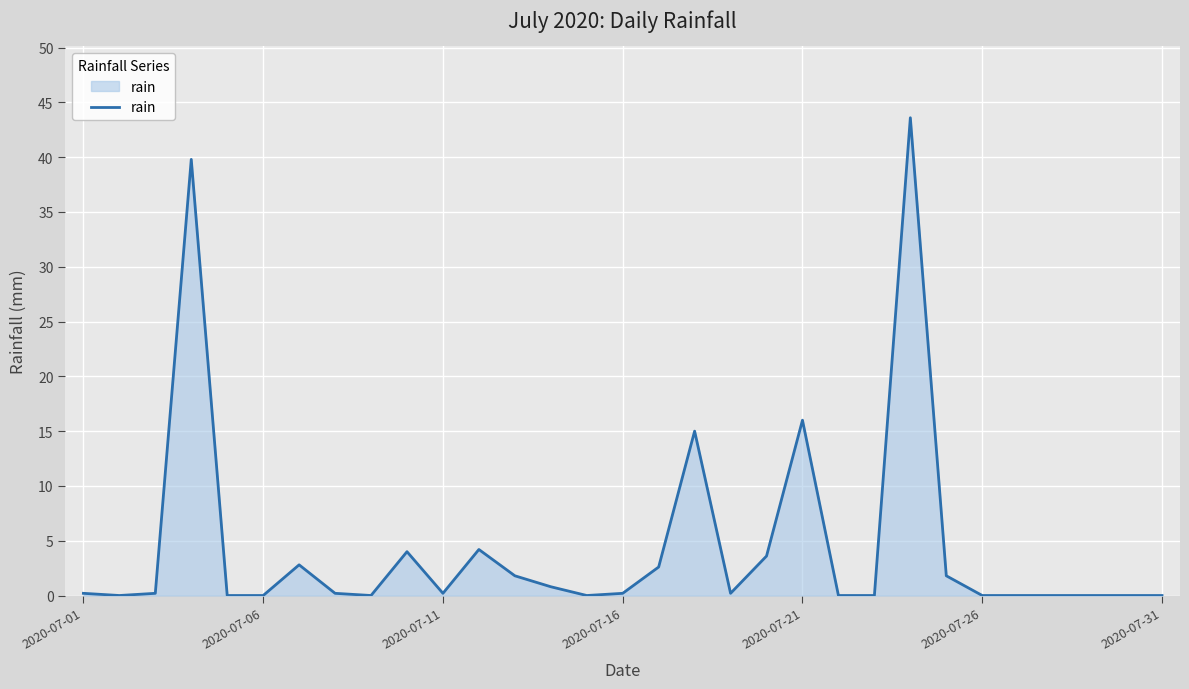

What is the difference between the maximum and minimum values?

43.6